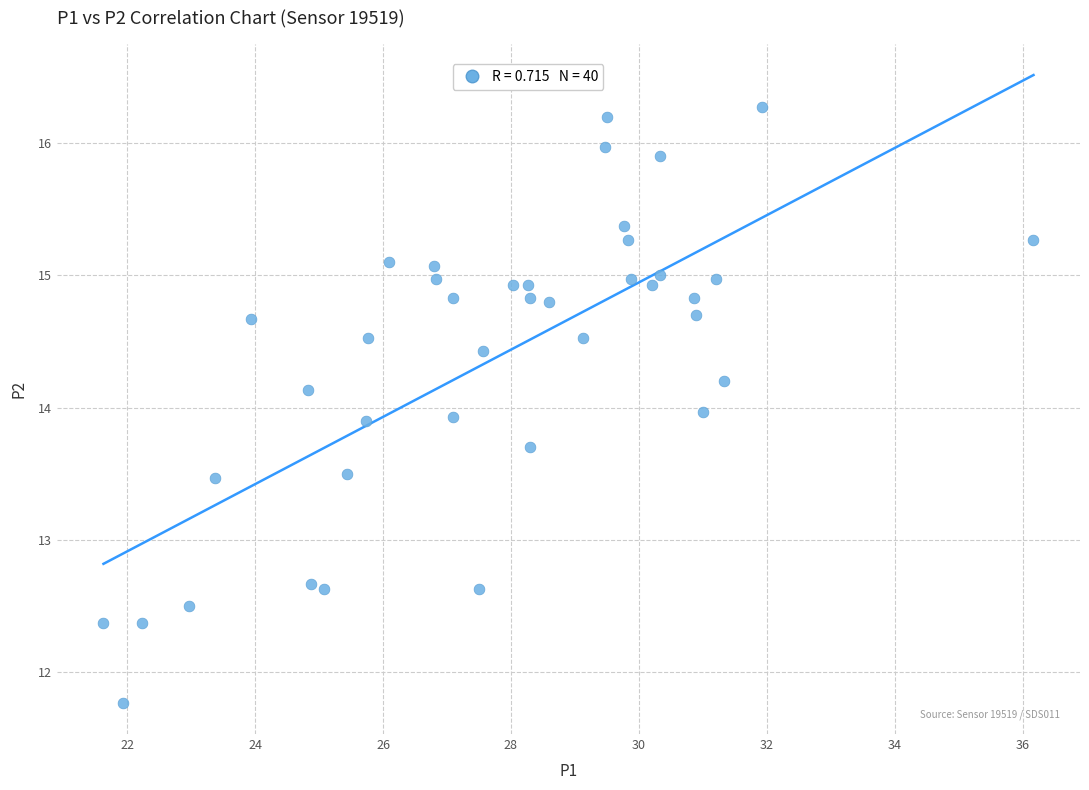

What is the range of X values (max minus min)?

14.5